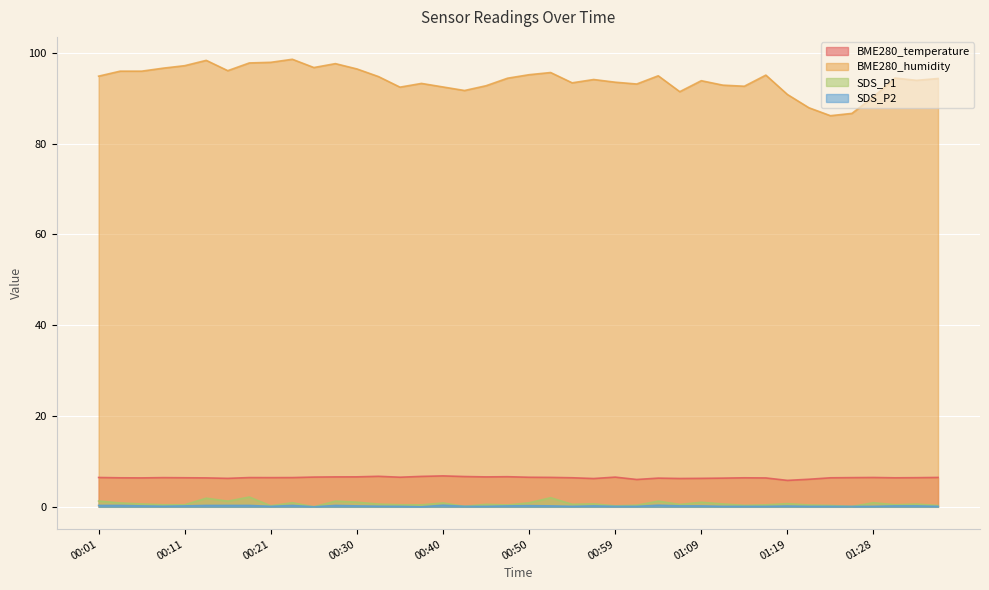

Rank the series by their maximum value, from highest to lowest.

BME280_humidity, BME280_temperature, SDS_P1, SDS_P2